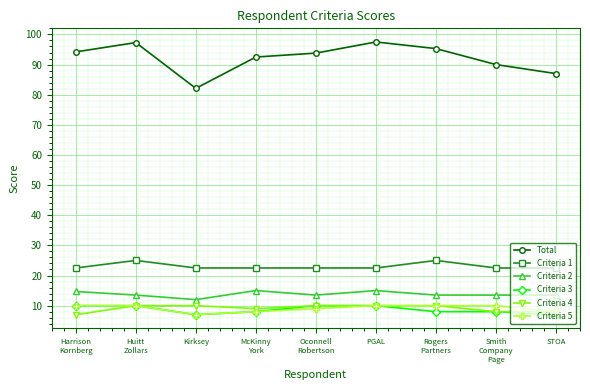

What is the value of the Total point at the 1st from the left?

94.2